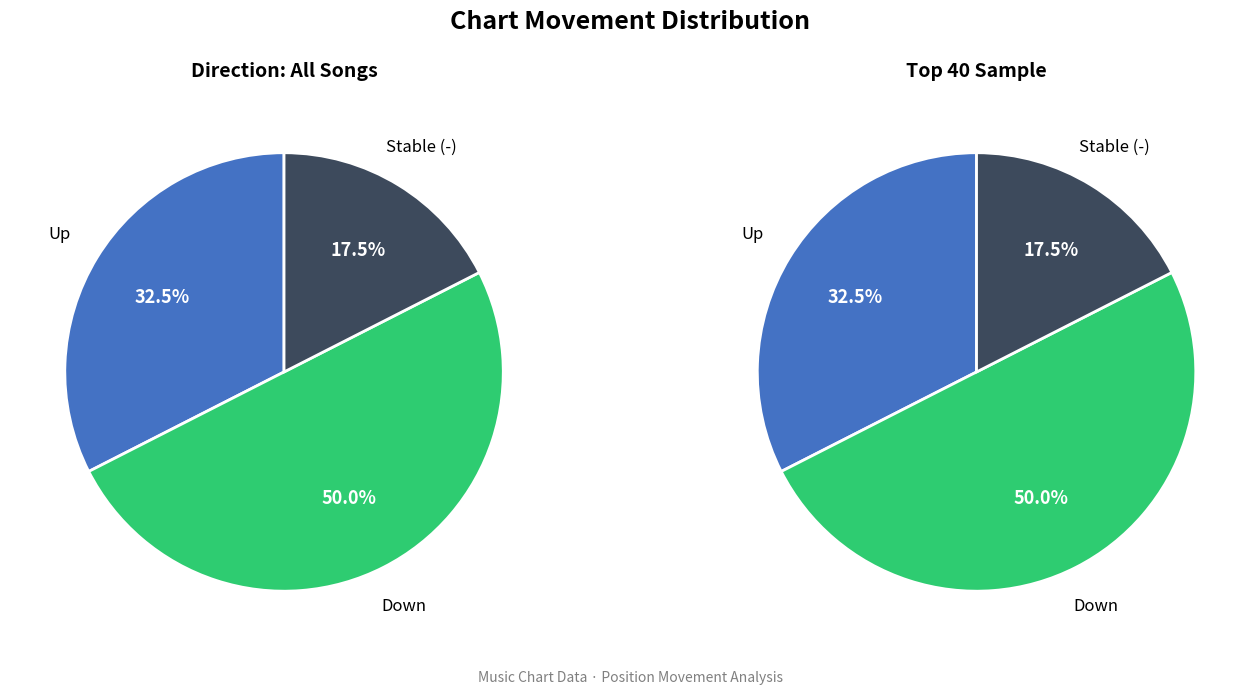

To the nearest percent, what is the average slice percentage?

33%